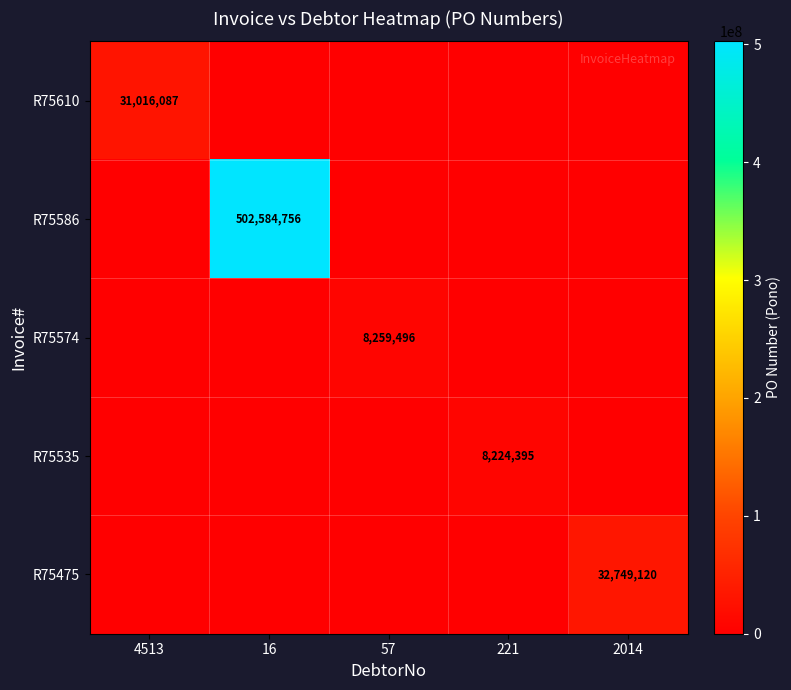

True or false: R75574 has a value of 8259496 at 57.

True